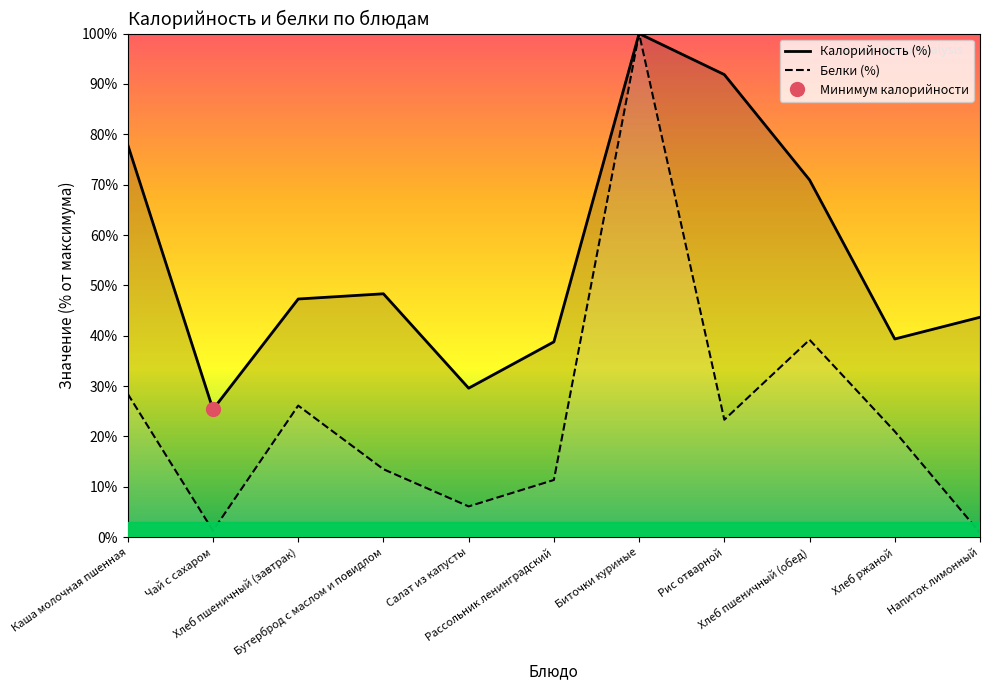

At which label is Калорийность (%) closest to 62?

Хлеб пшеничный (обед)